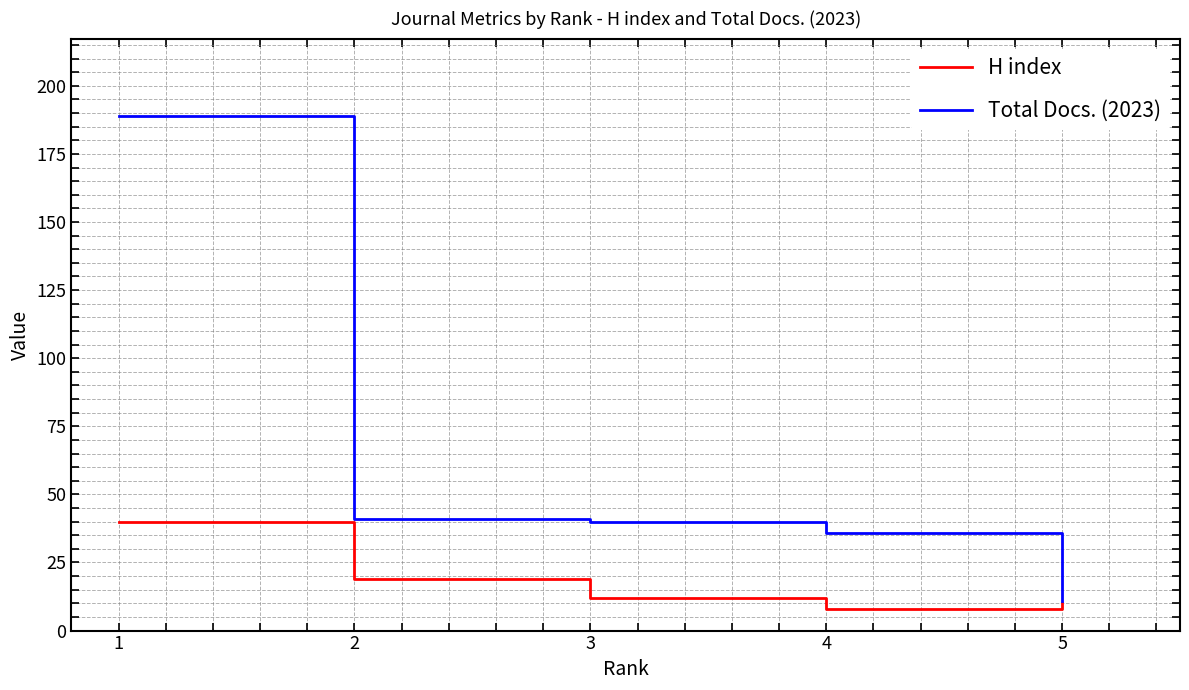

At which category does H index reach its first local valley?

4